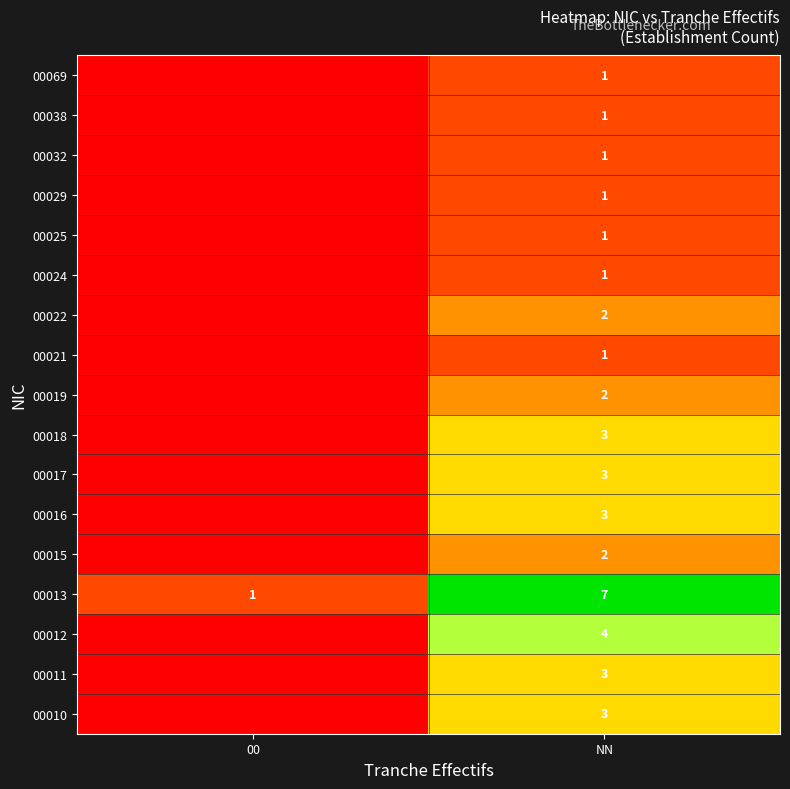

Is the value of row_7 at 00 greater than the value of row_4 at 00?

No